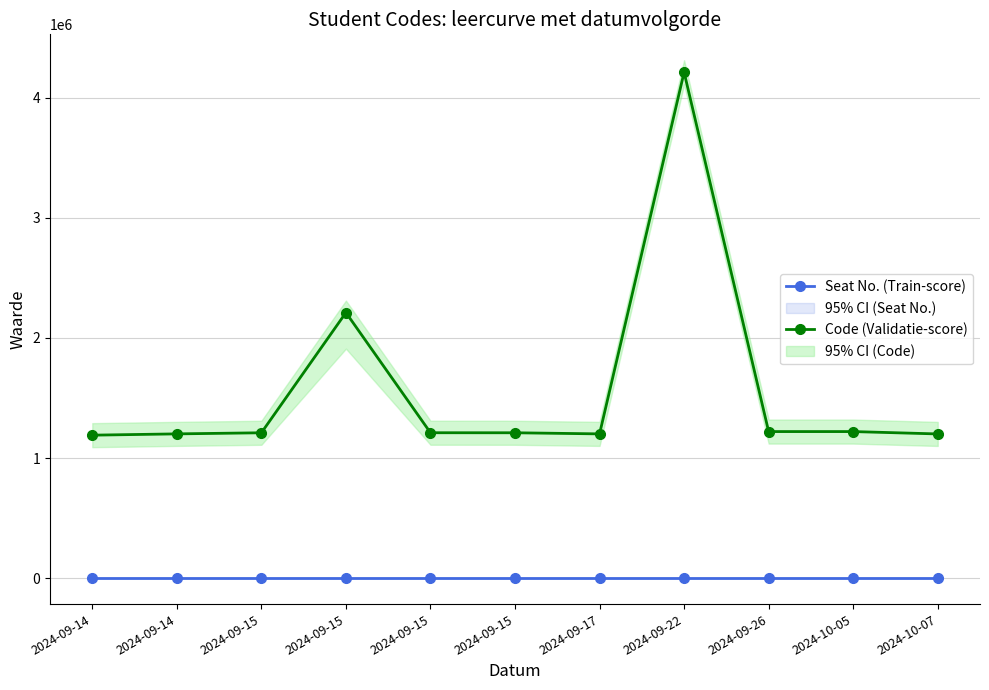

Which series has the largest total across all categories?

Code (Validatie-score)